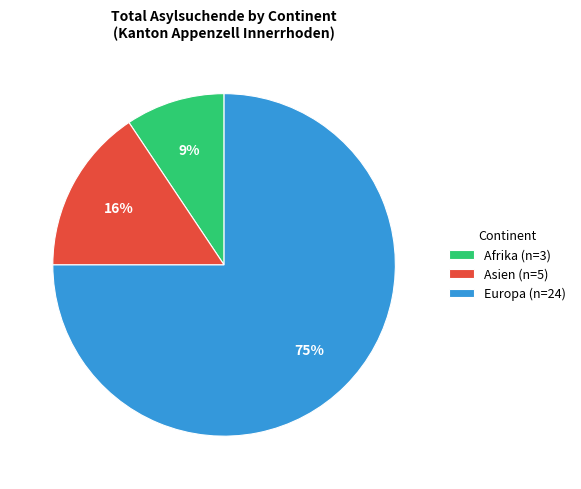

Combined, do Europa (n=24) and Asien (n=5) account for over 50%?

Yes